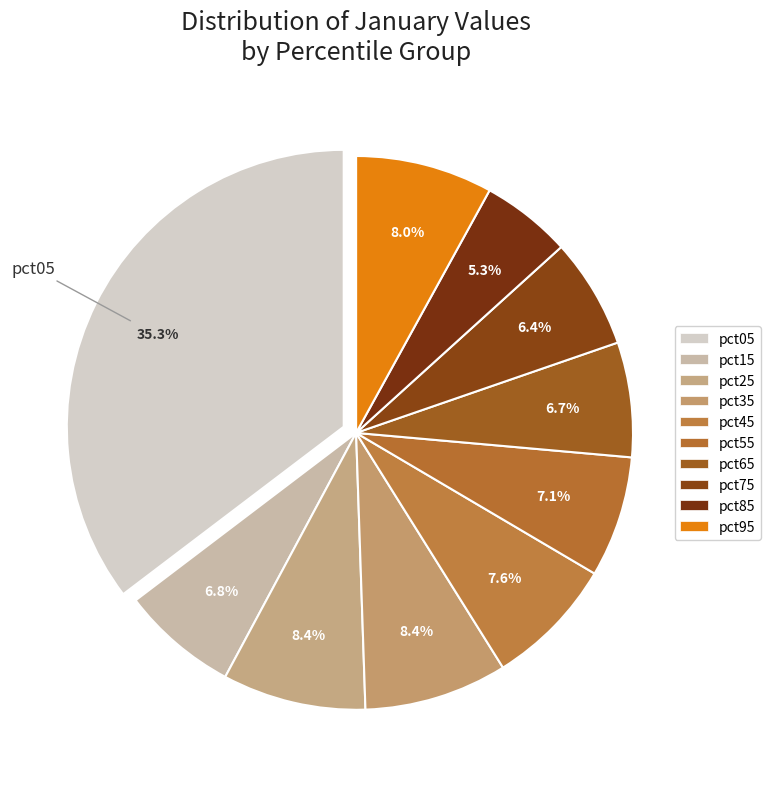

Rank the categories by value from lowest to highest.

pct85, pct75, pct65, pct15, pct55, pct45, pct95, pct35, pct25, pct05